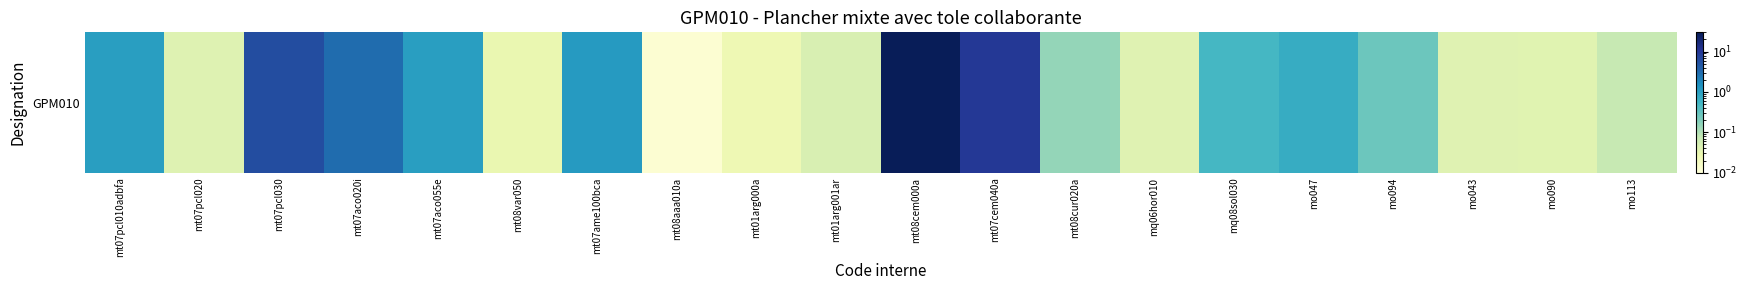

List the labels in order of value, smallest first.

mt08aaa010a, mt01arg000a, mt08var050, mo090, mq06hor010, mo043, mt07pcl020, mt01arg001ar, mo113, mt08cur020a, mo094, mq08sol030, mo047, mt07pcl010adbfa, mt07aco055e, mt07ame100bca, mt07aco020i, mt07pcl030, mt07cem040a, mt08cem000a